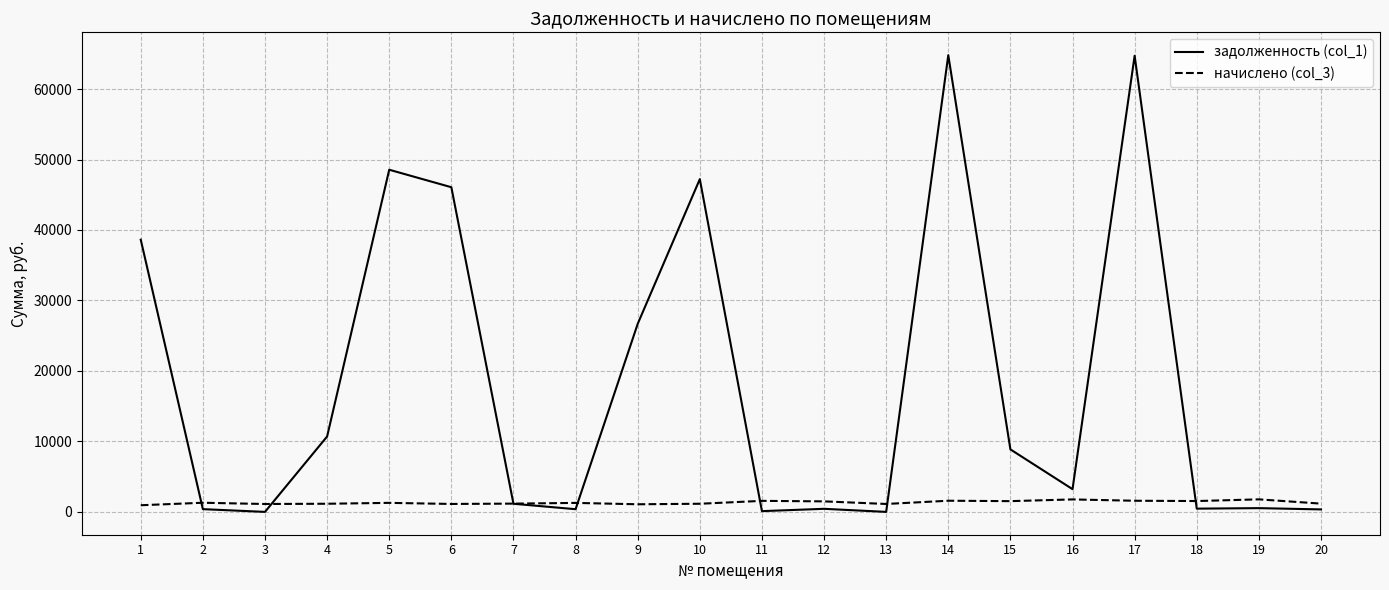

Rank the series by their maximum value, from lowest to highest.

начислено (col_3), задолженность (col_1)